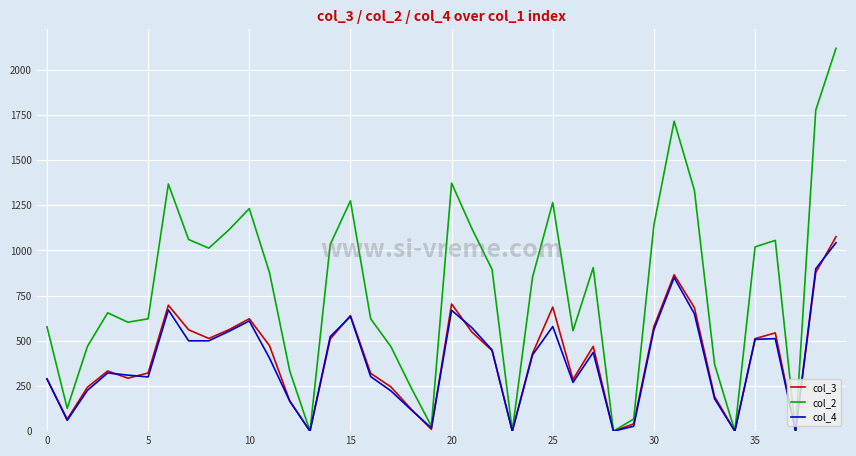

True or false: col_4 has more than 2 points higher than both neighbors.

True